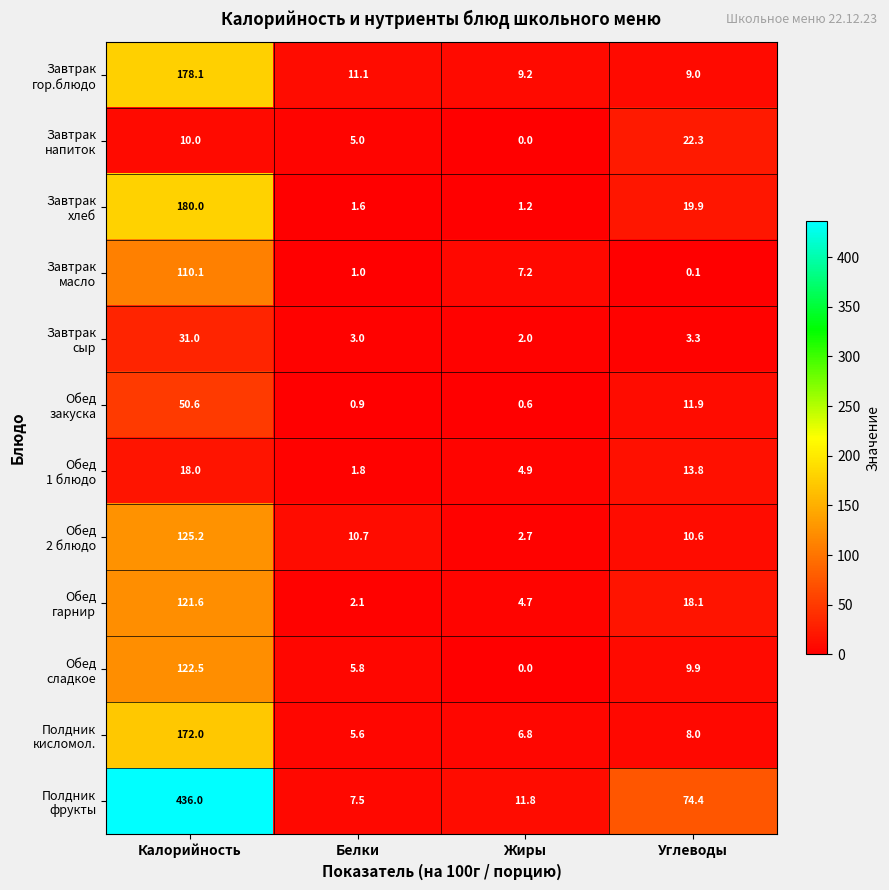

What is the difference between the highest and lowest values at Калорийность?

426.0